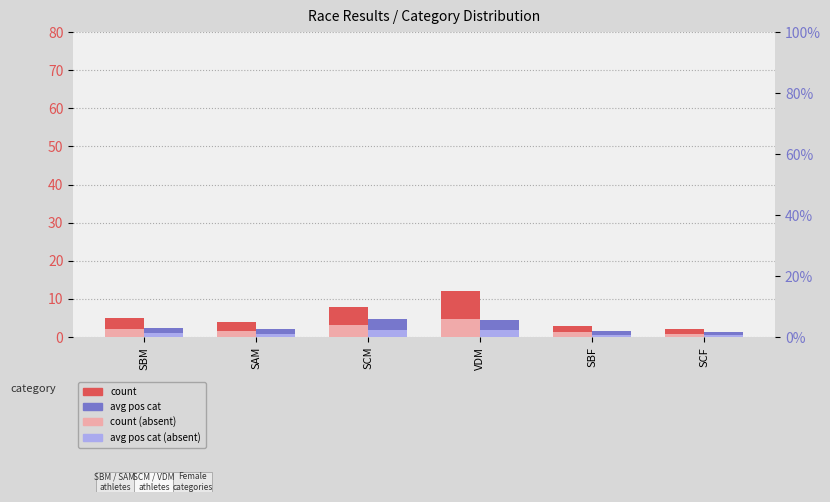

Which series has the largest total across all categories?

count